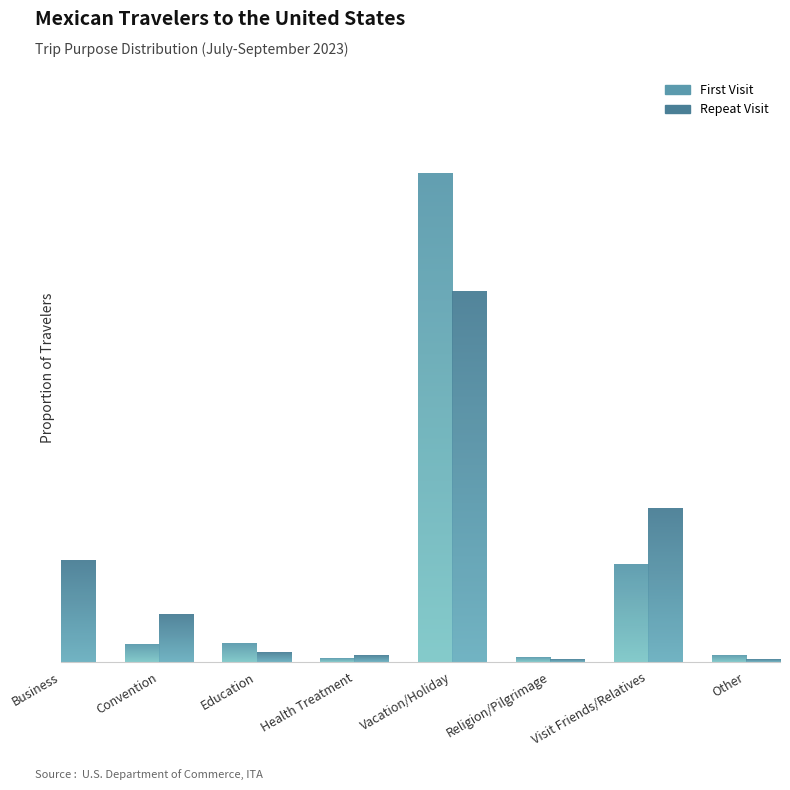

Rank the categories by Repeat Visit value from lowest to highest.

Religion/Pilgrimage, Other, Health Treatment, Education, Convention, Business, Visit Friends/Relatives, Vacation/Holiday